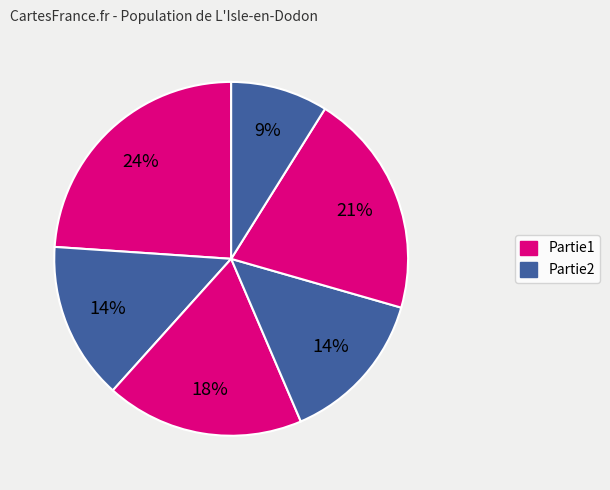

To the nearest percent, what is the difference between the largest and smallest slice percentages?

15%